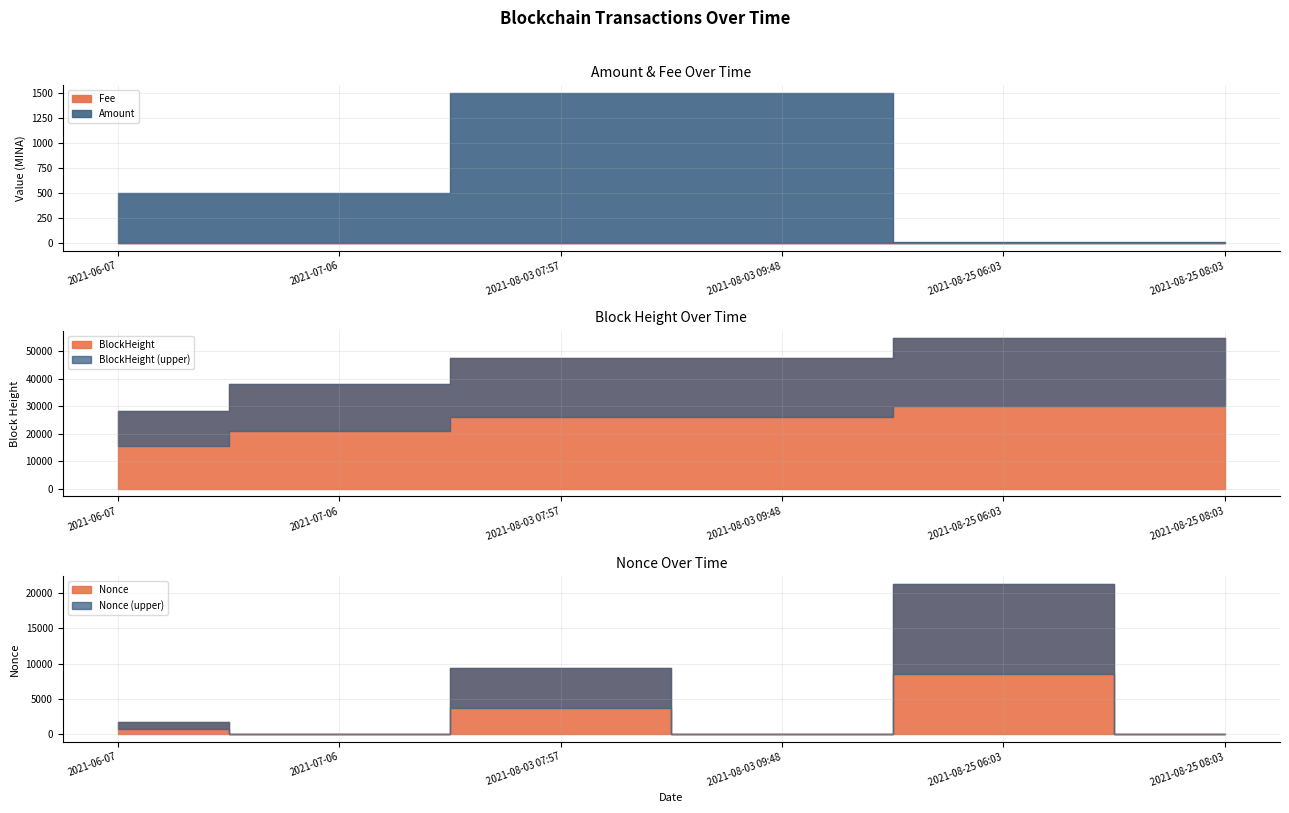

True or false: Fee and Amount cross at least once.

False